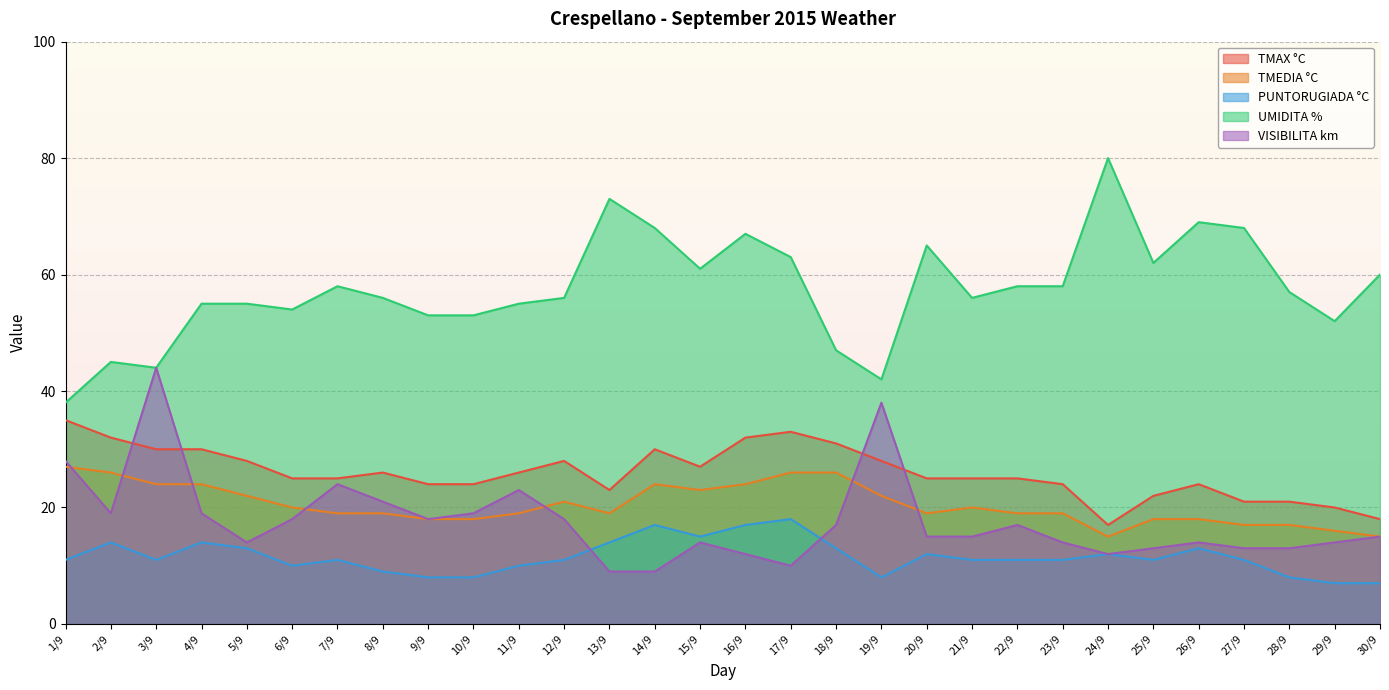

What position from the right is 6/9?

25